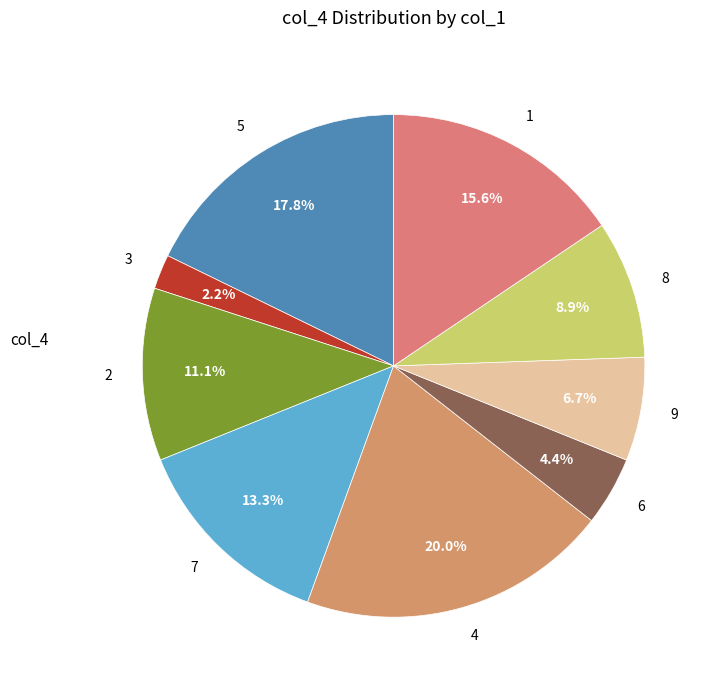

Combined, do 9 and 8 account for over 50%?

No